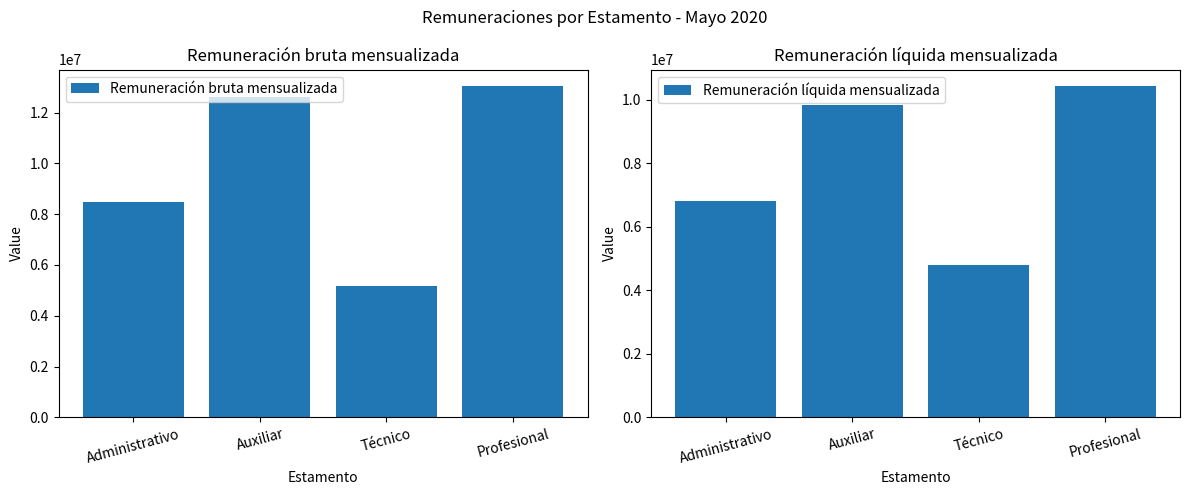

Reading left to right, extract all data points from this chart.

Remuneración bruta mensualizada: Administrativo=8472343	Auxiliar=12613832	Técnico=5167844	Profesional=13037926
Remuneración líquida mensualizada: Administrativo=6796986	Auxiliar=9831864	Técnico=4805624	Profesional=10418566